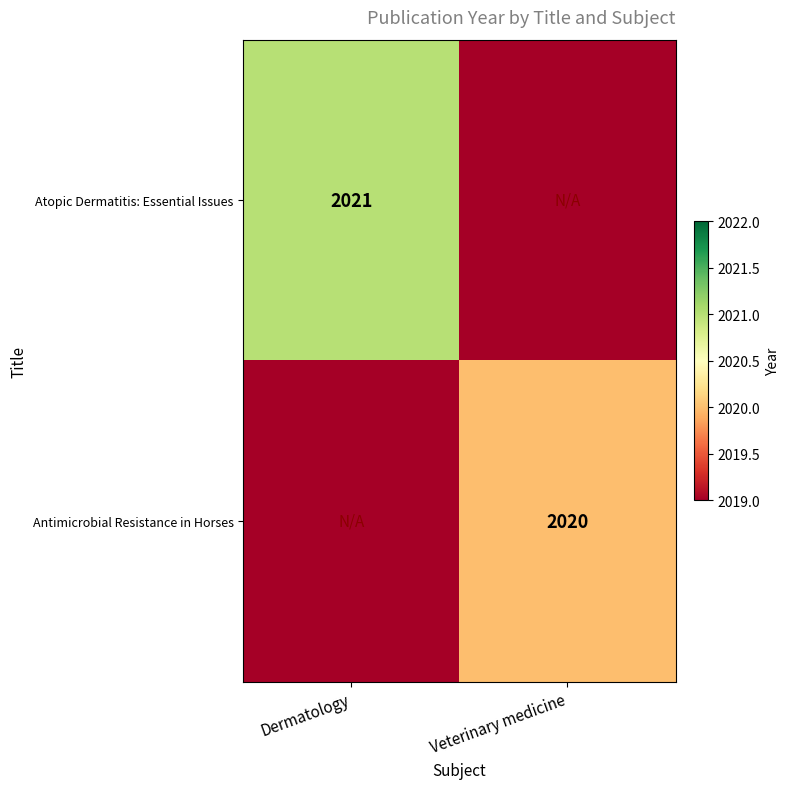

Is the value of Antimicrobial Resistance in Horses at Veterinary medicine greater than the value of Atopic Dermatitis: Essential Issues at Dermatology?

No